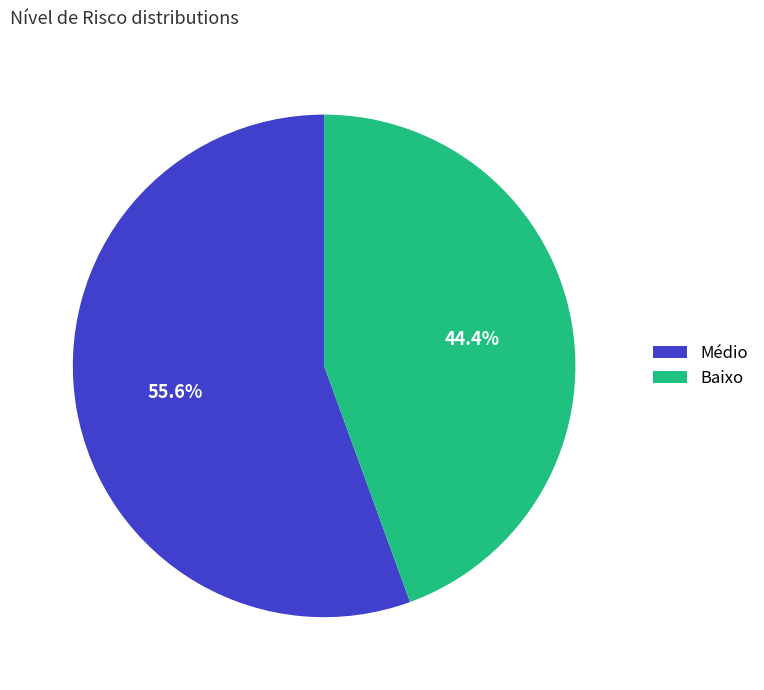

What percentage is NOT represented by Baixo?

55.6%